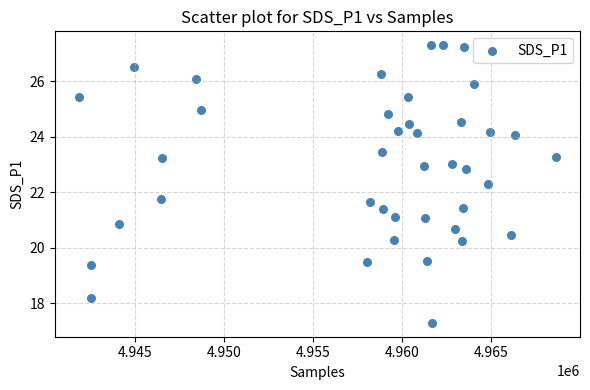

What is the range of X values (max minus min)?

26811.0